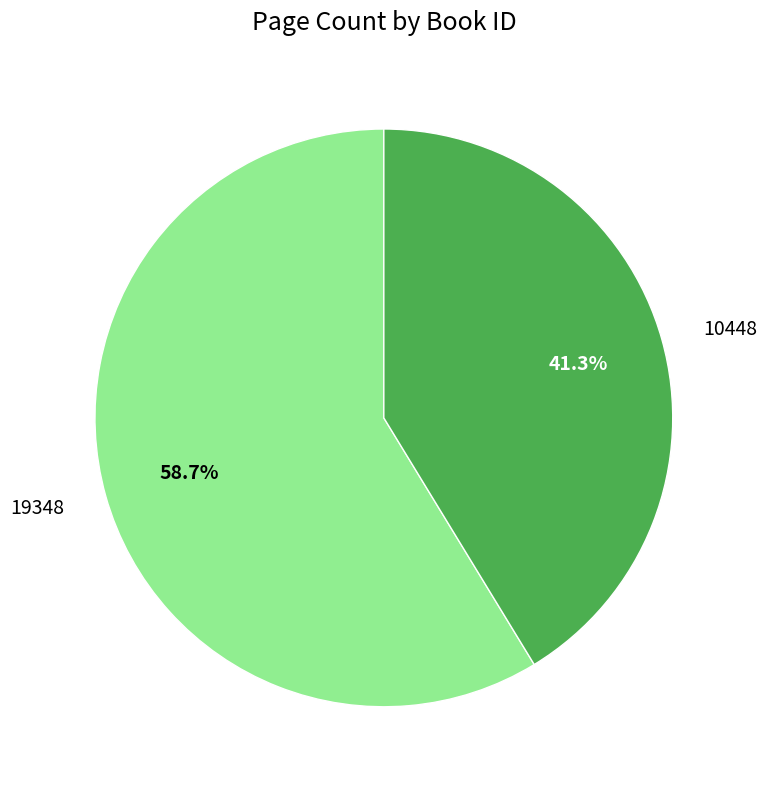

Is there any slice that represents more than half of the pie?

Yes